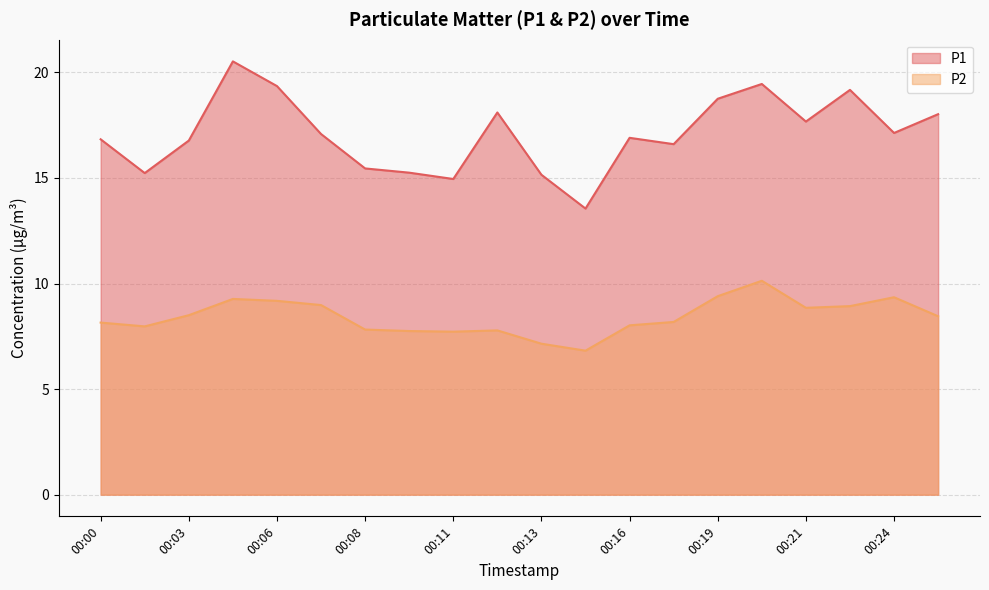

Does the chart have visible grid lines?

Yes